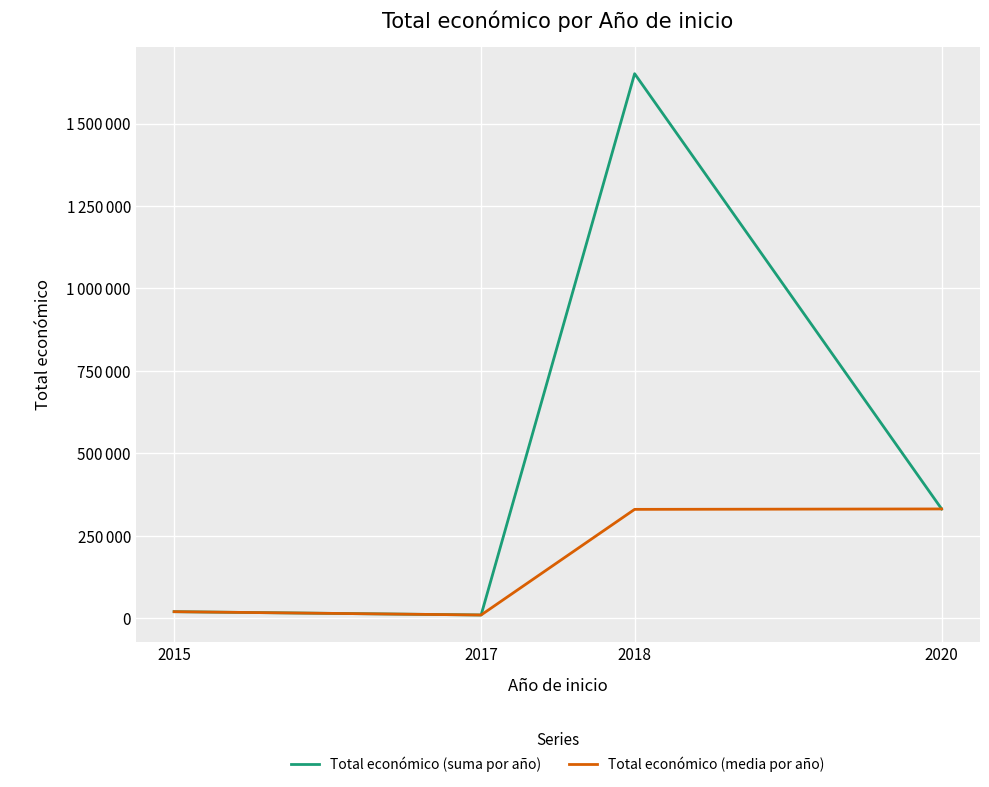

At which label does Total económico (media por año) reach its peak?

2020